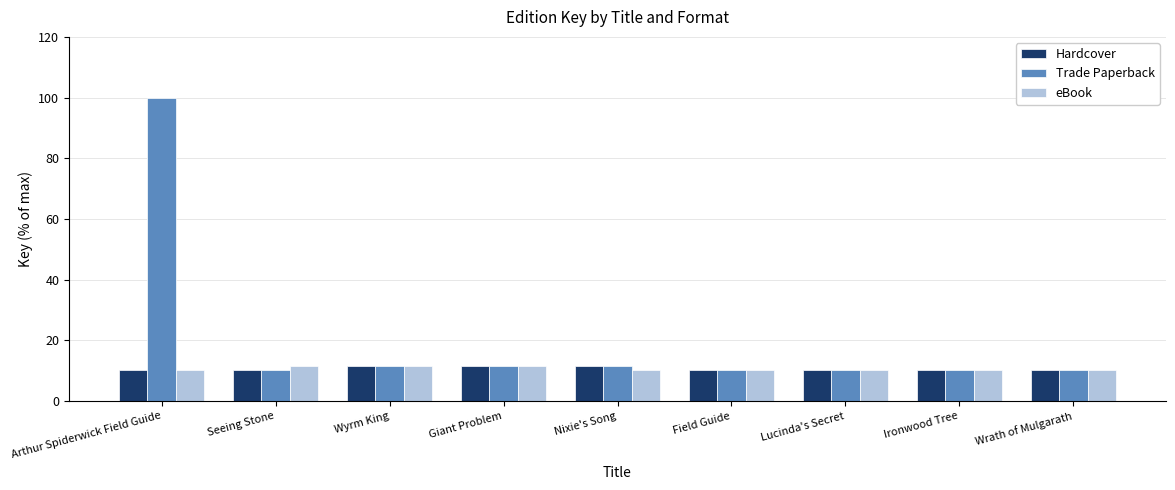

At which category is the sum across all series the highest?

Arthur Spiderwick Field Guide